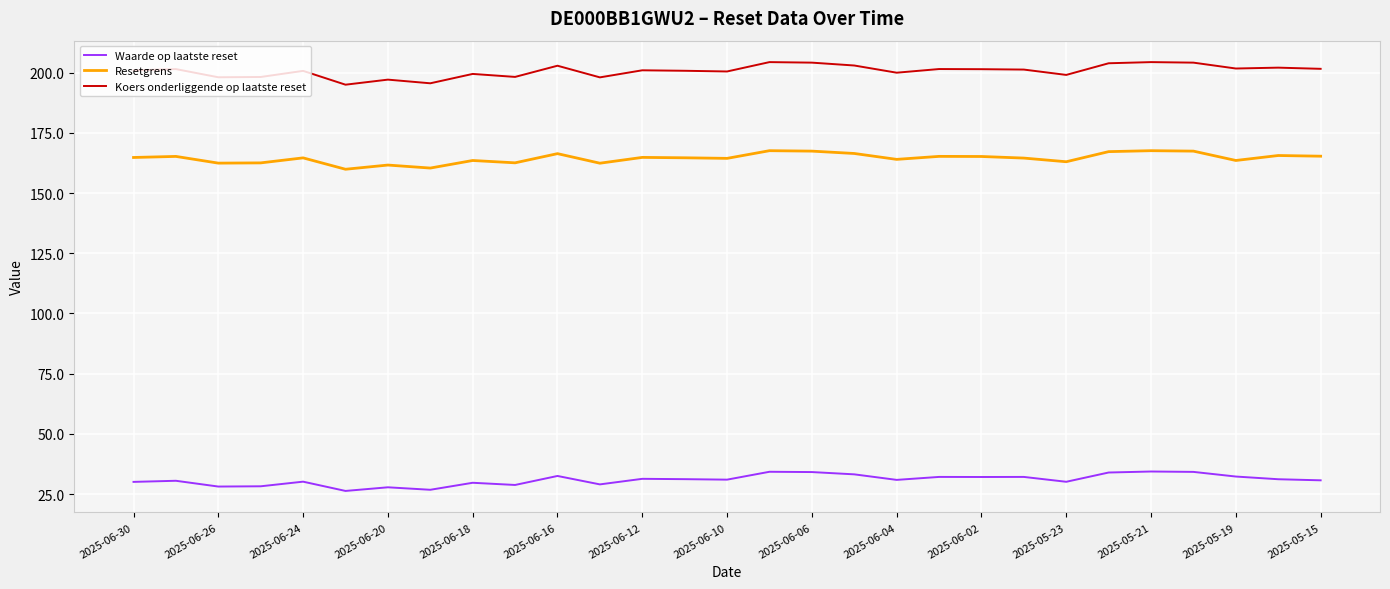

Which series has the widest spread of values?

Koers onderliggende op laatste reset